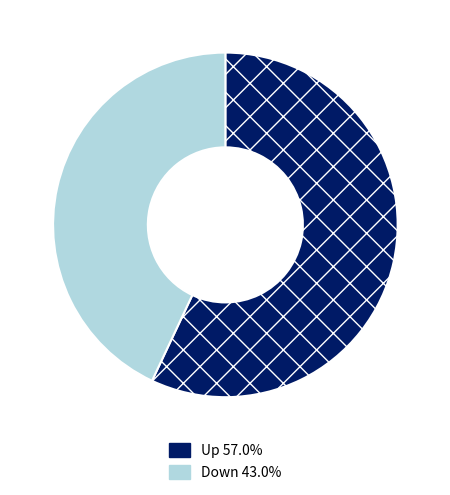

Is there a majority slice in this chart?

Yes